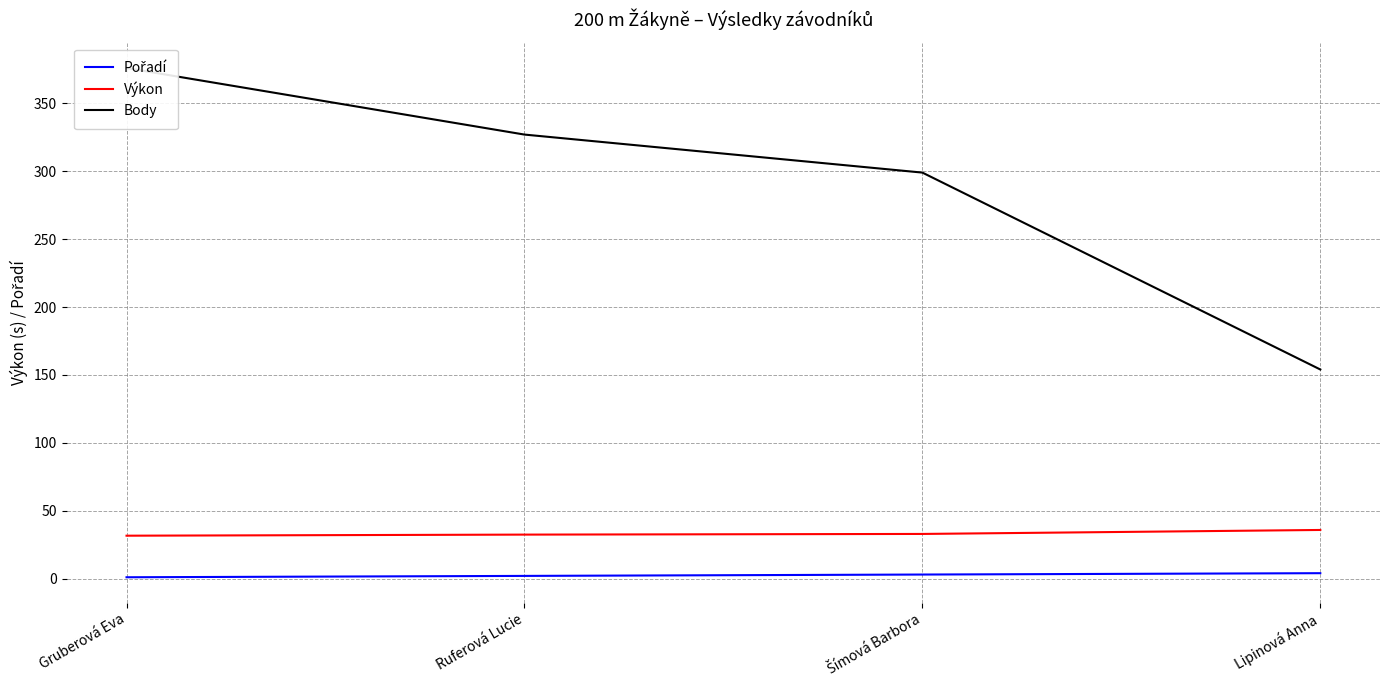

How many lines are shown in the chart?

3